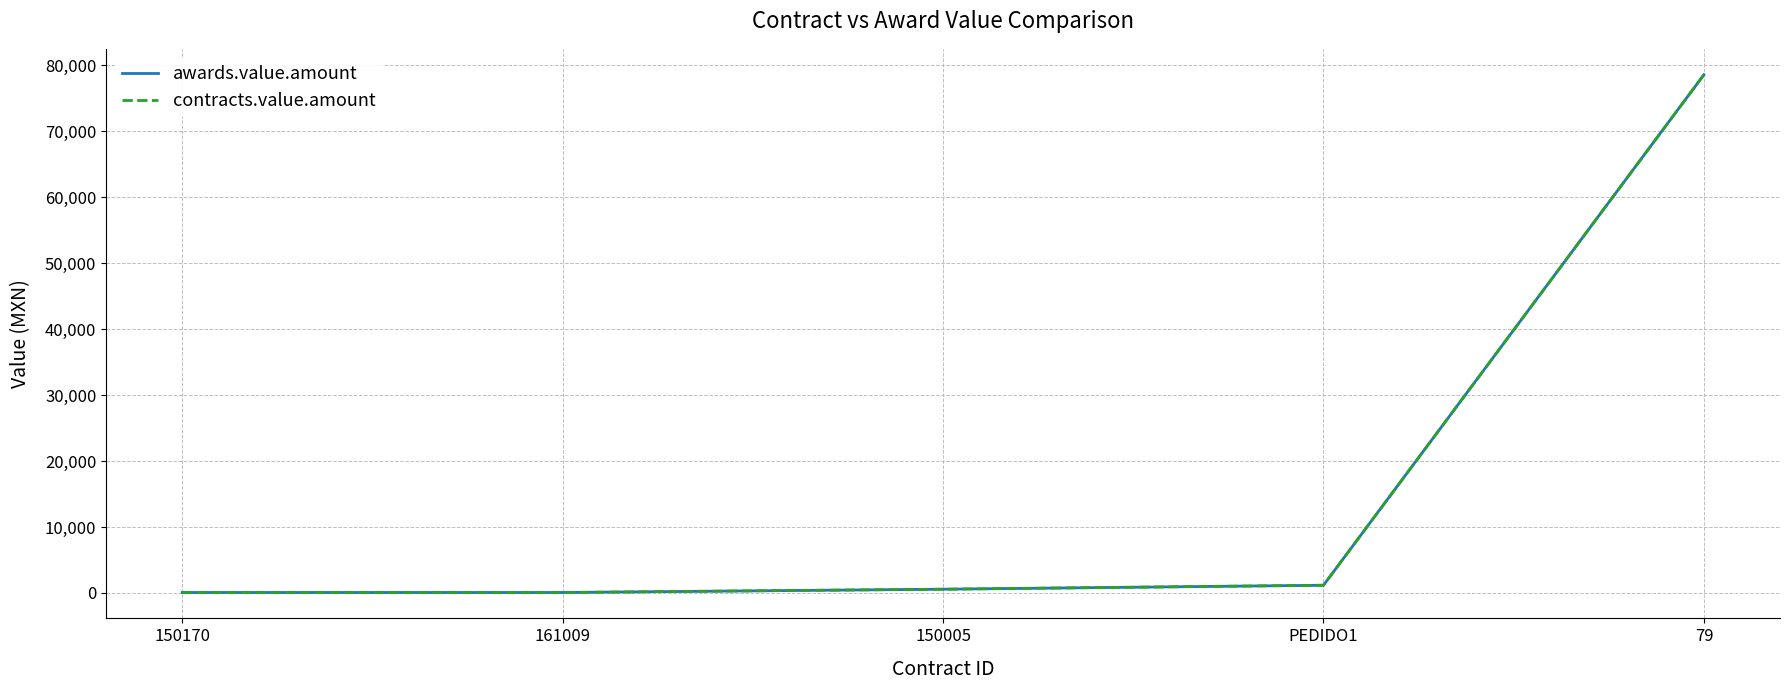

Rank the series at 150005 from lowest to highest value.

awards.value.amount, contracts.value.amount